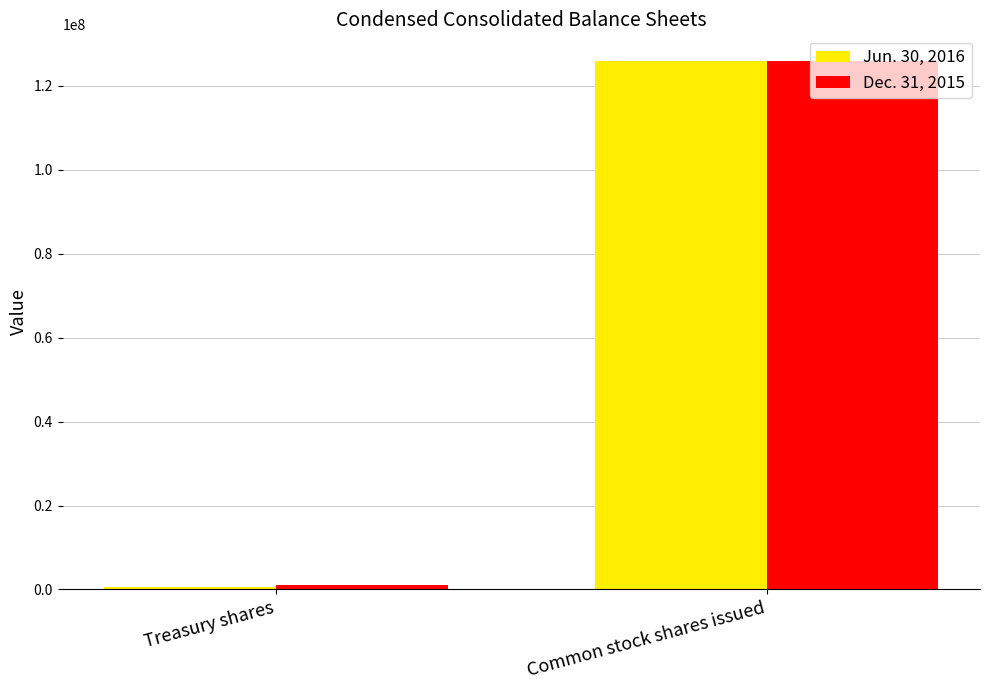

What position from the left is Common stock shares issued?

2